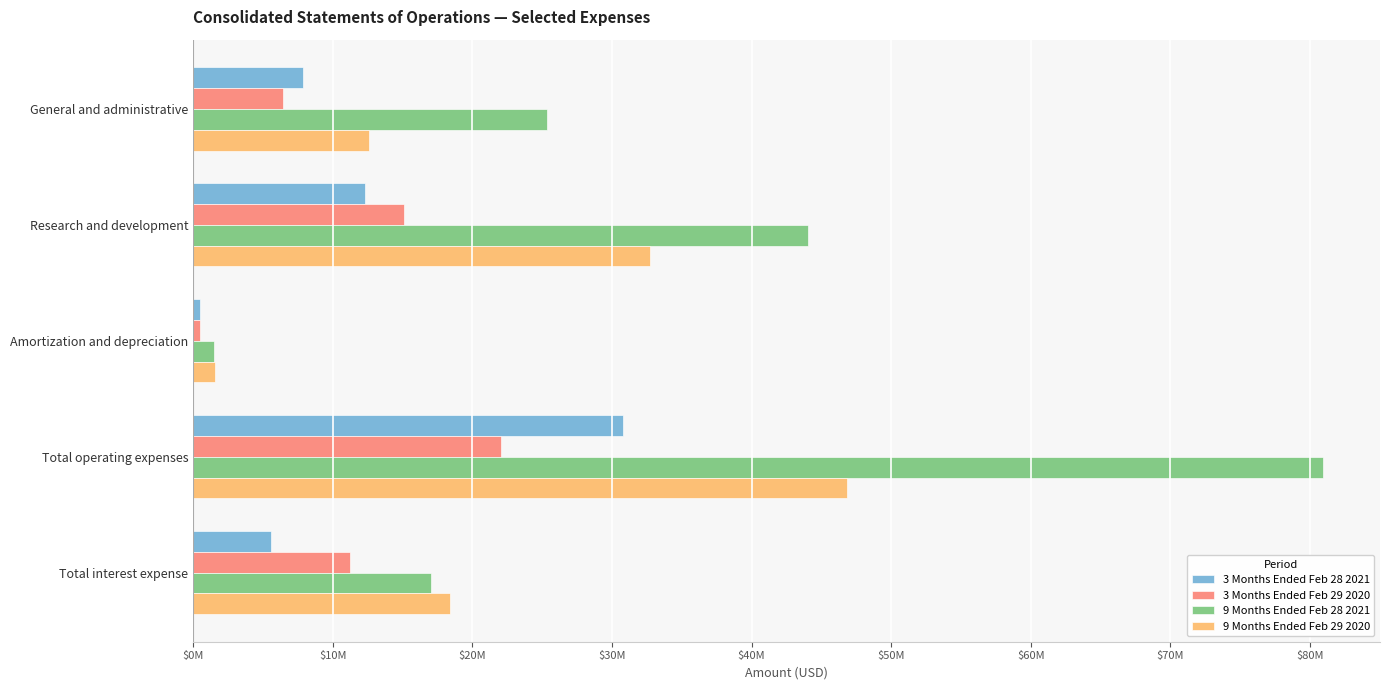

What are all the series names shown in the legend?

3 Months Ended Feb 28 2021, 3 Months Ended Feb 29 2020, 9 Months Ended Feb 28 2021, 9 Months Ended Feb 29 2020